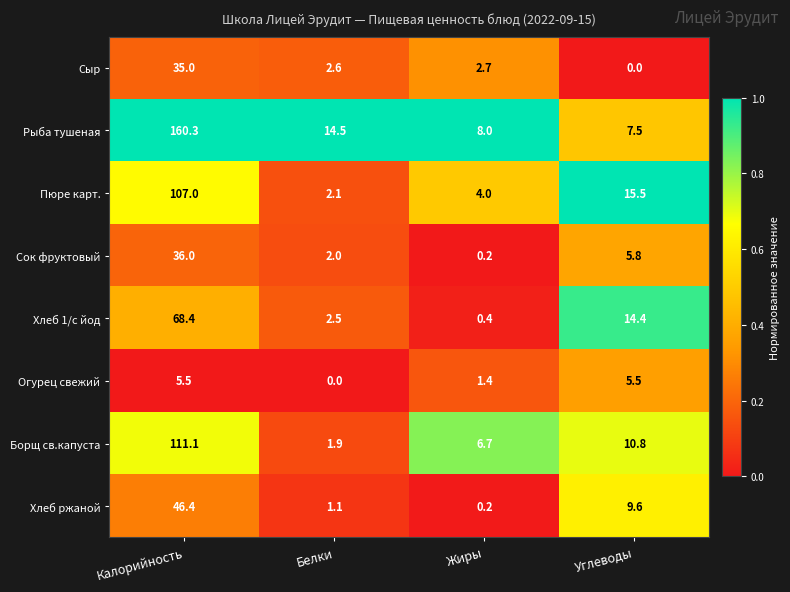

What is the difference between the highest and lowest values at Углеводы?

15.5